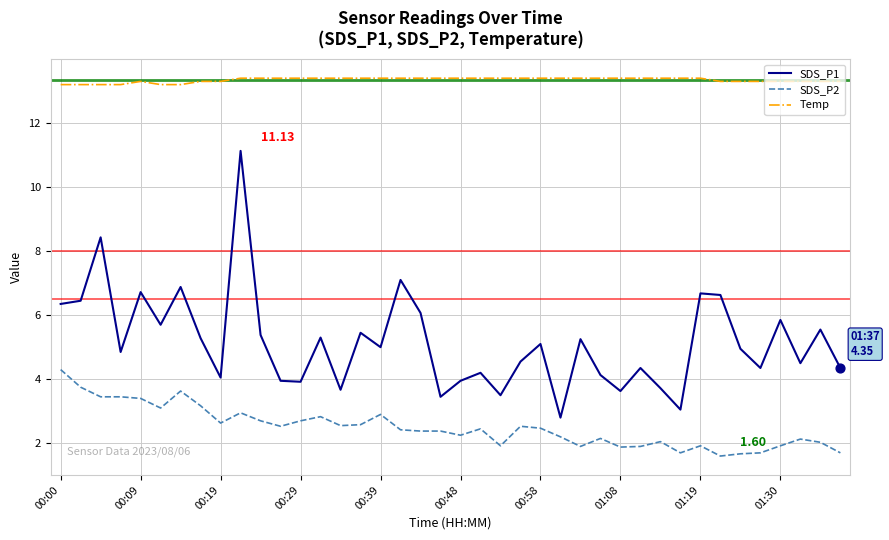

Which series has the largest total across all categories?

Temp